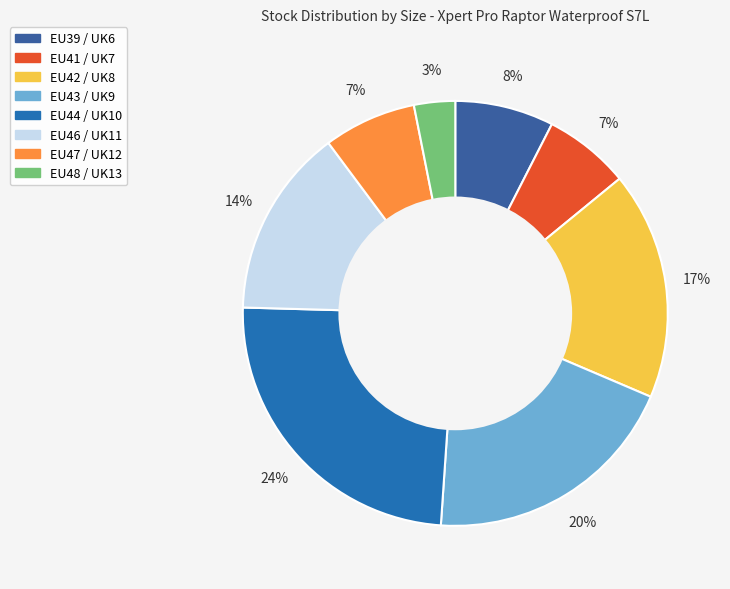

To the nearest percent, what portion does EU42 / UK8 represent?

17%